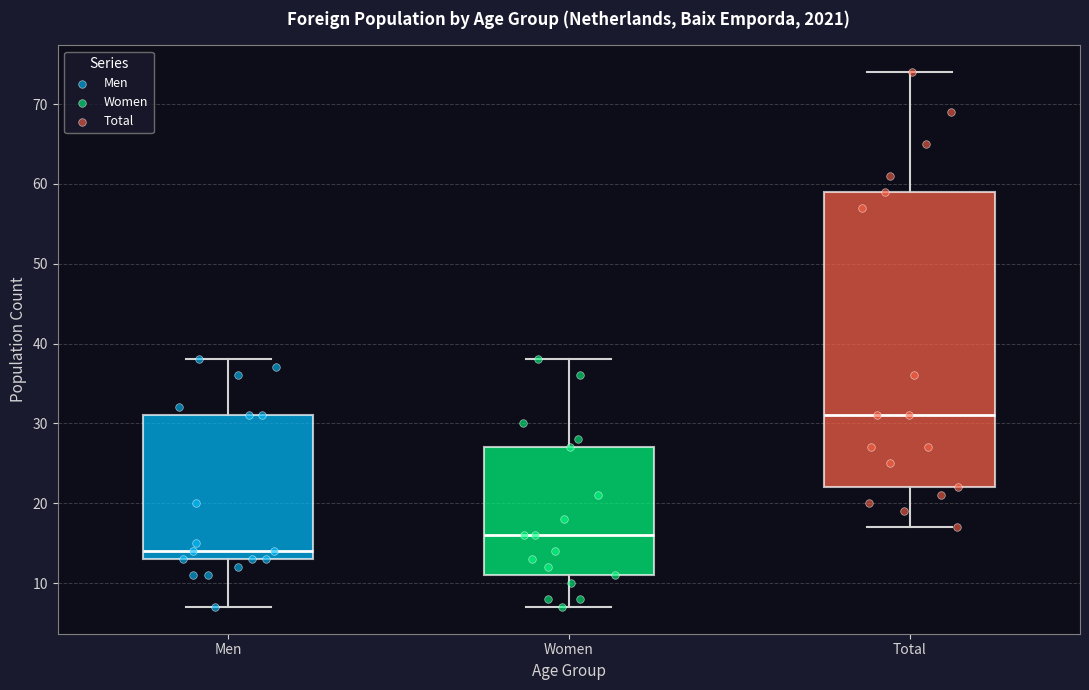

Where is the upper edge of the box for Women on the y-axis? The values are not printed on the chart, so give them approximately, as read against the axis.

27